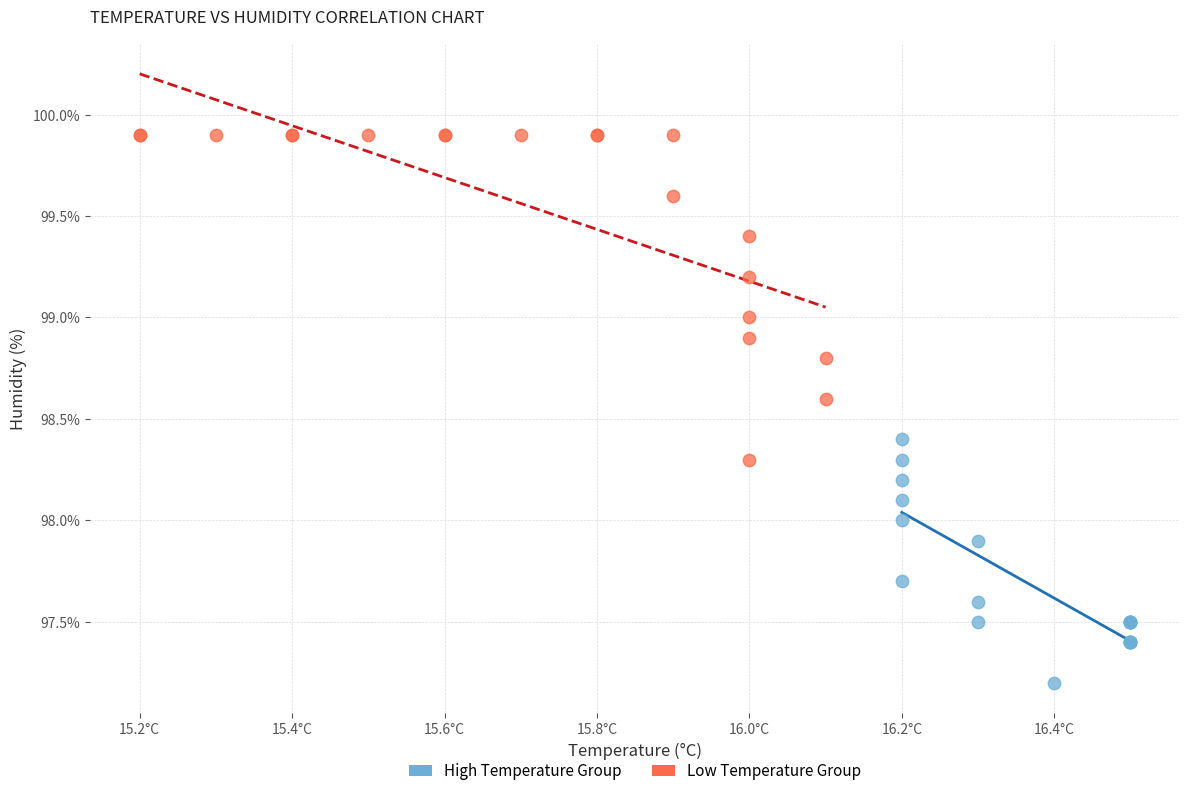

Which series has the widest spread of Y values?

Low Temperature Group